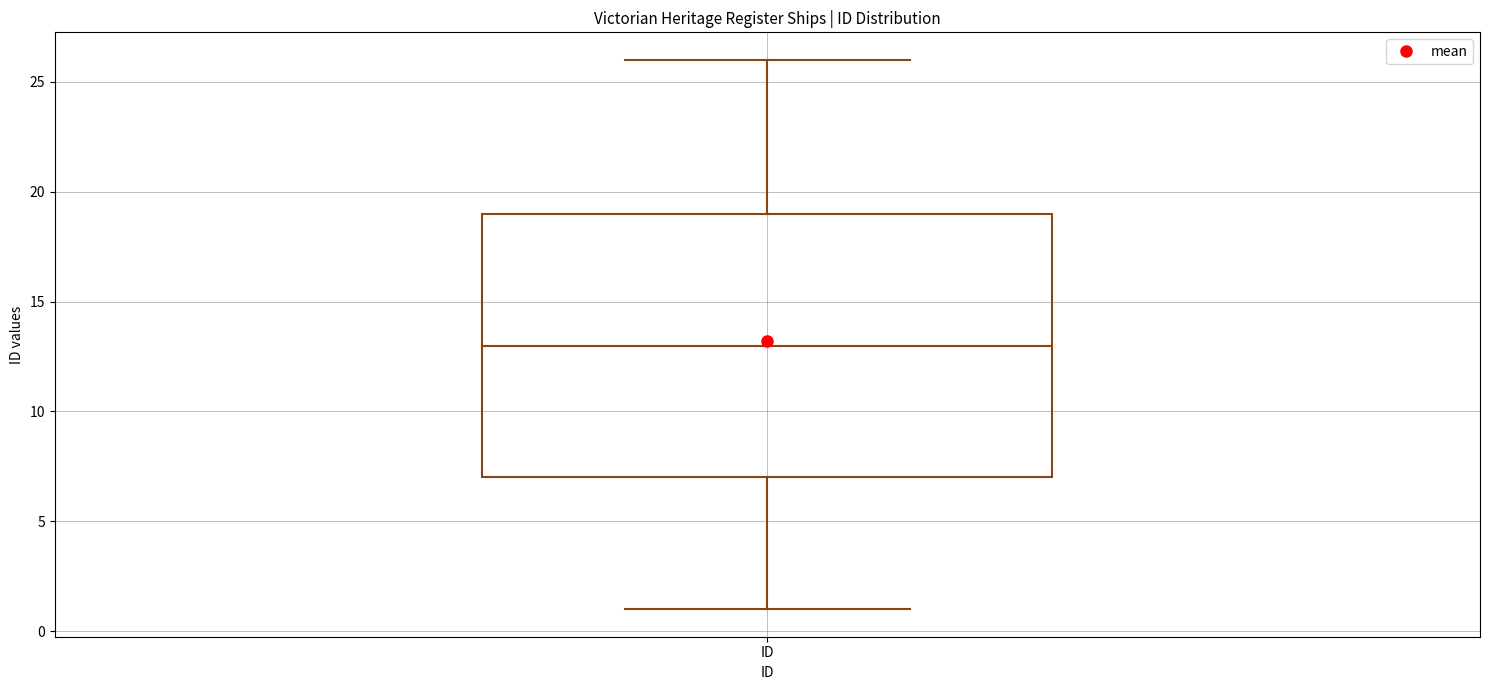

Where does the median line of the box for ID sit on the y-axis? The values are not printed on the chart, so give them approximately, as read against the axis.

13